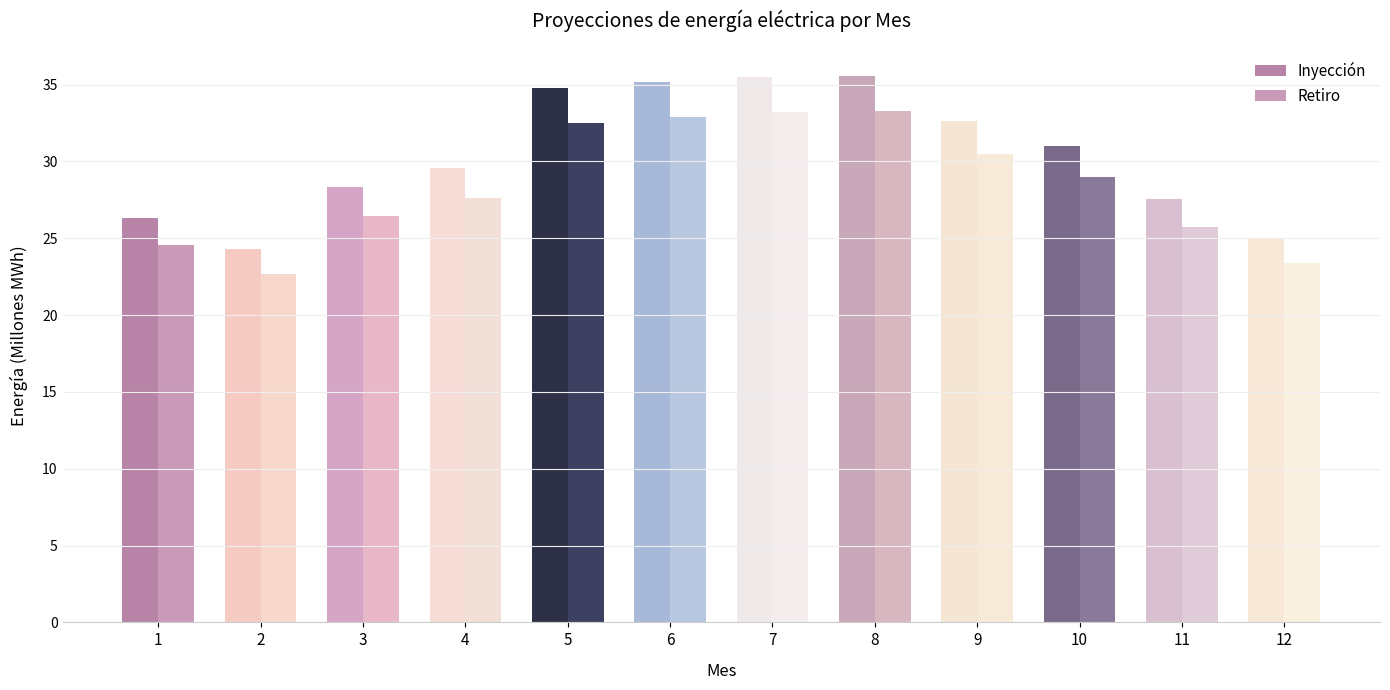

What is the spread (max minus min) of values at 8?

2.3